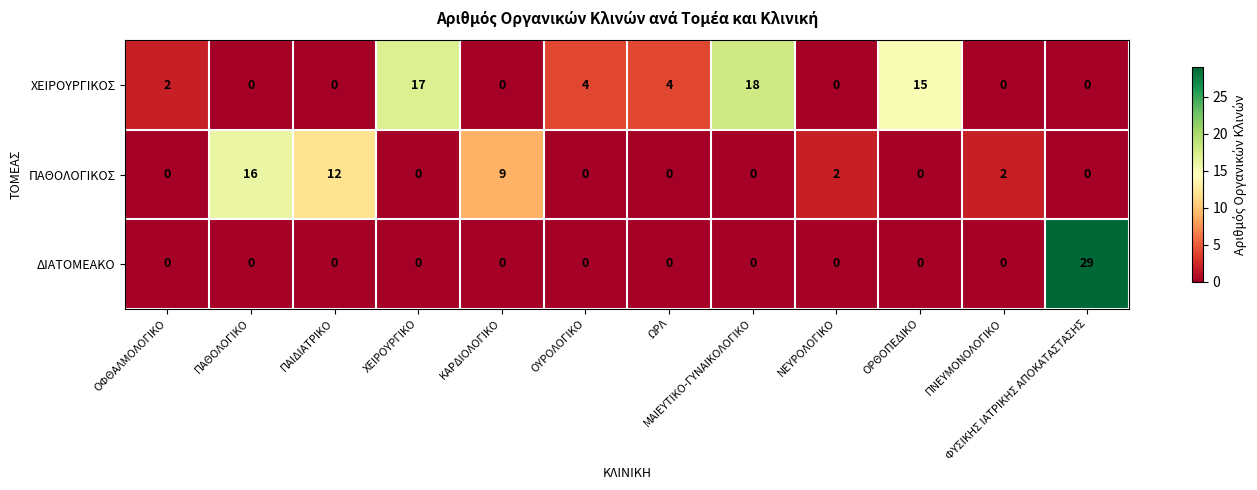

What is the average value of the ΠΑΘΟΛΟΓΙΚΟΣ series?

3